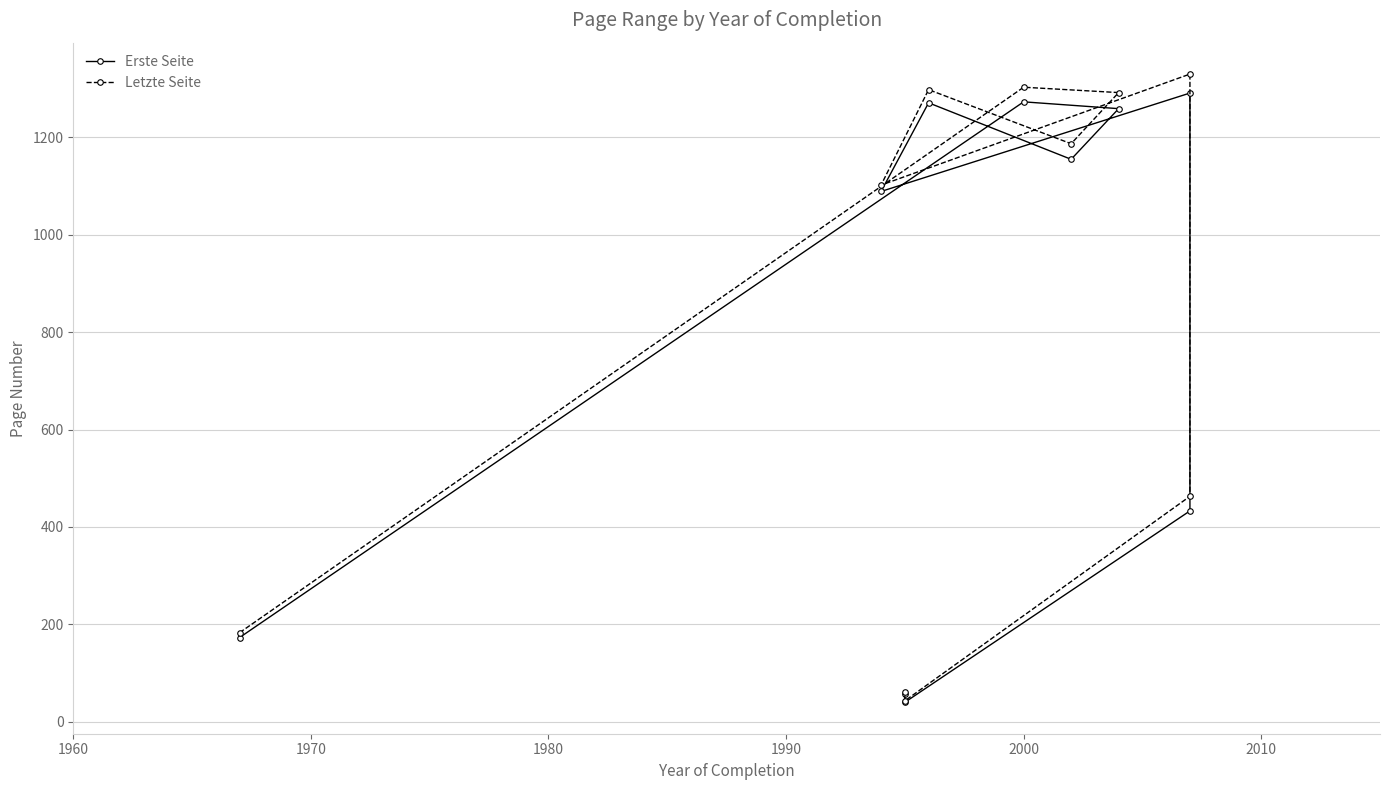

Does the chart display data point markers on the line(s)?

Yes